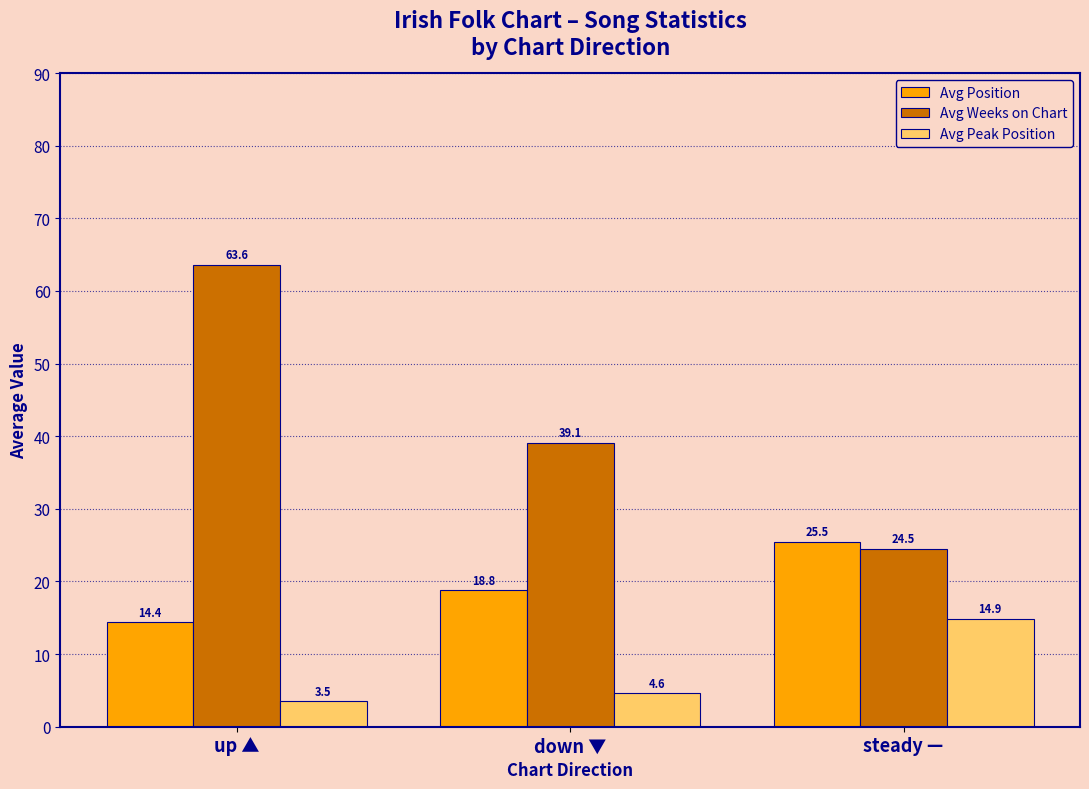

What is the value of the Avg Weeks on Chart bar at the 2nd from the left?

39.1